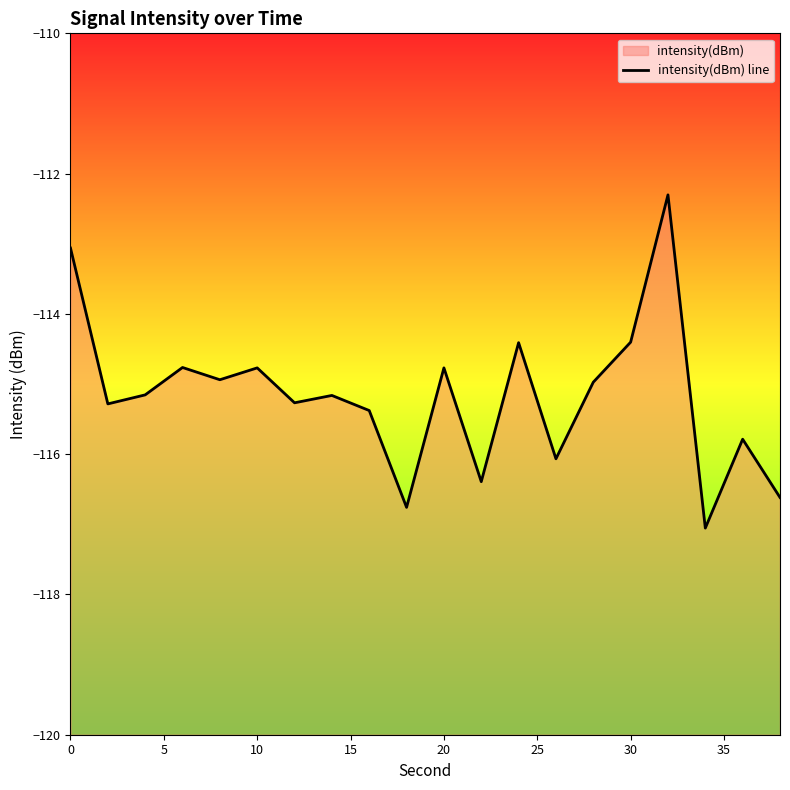

How many interior local peaks (higher than both neighbors) does the data have?

7